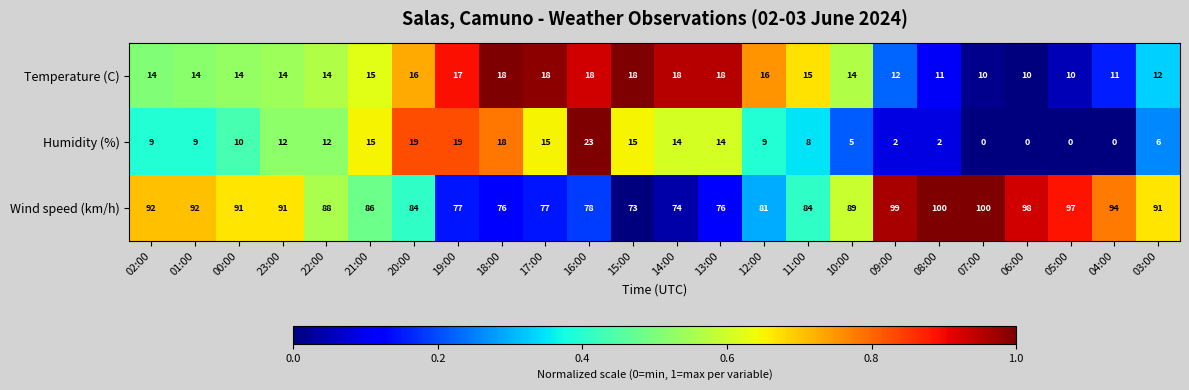

What is the total value across all series at 01:00?

115